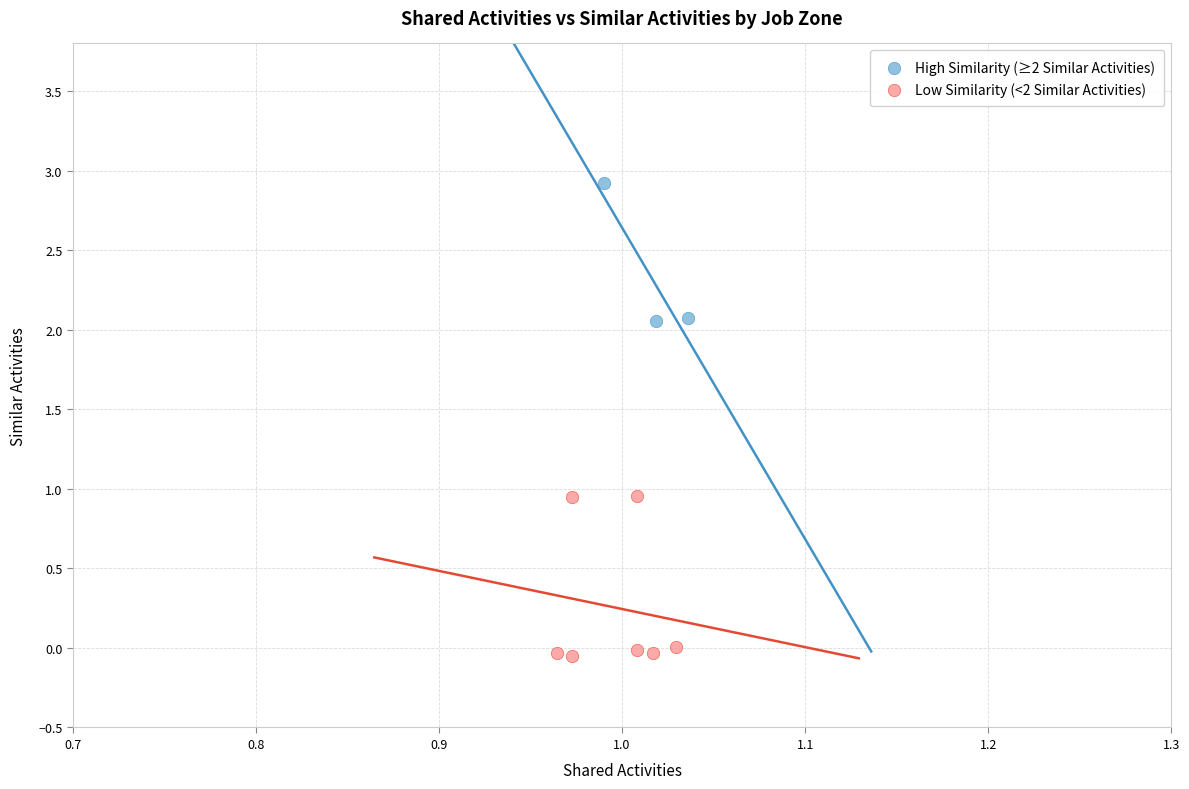

Which series has the widest spread of Y values?

Low Similarity (<2 Similar Activities)